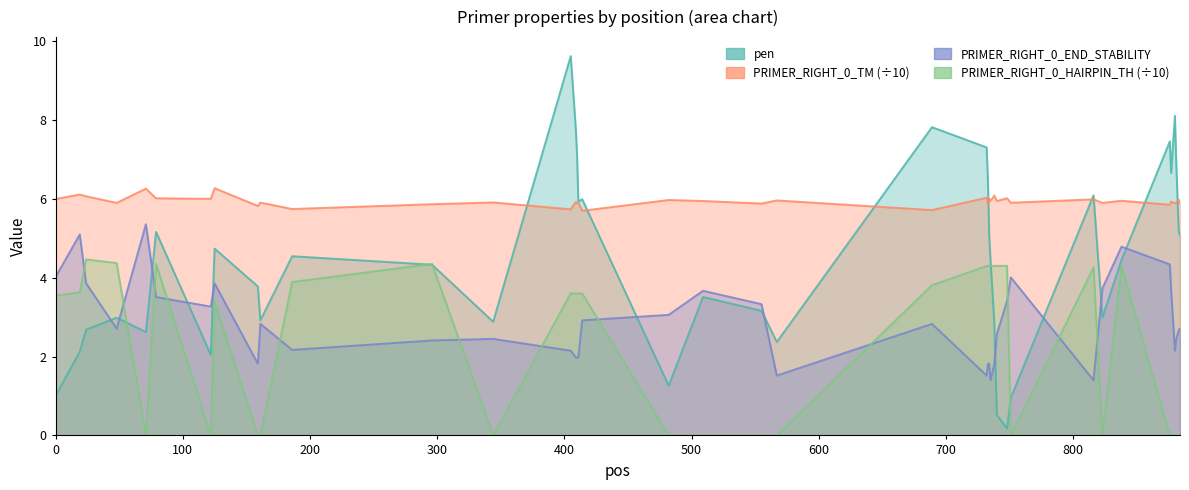

Between which two adjacent categories do PRIMER_RIGHT_0_HAIRPIN_TH and PRIMER_RIGHT_0_END_STABILITY first intersect?

19 and 24